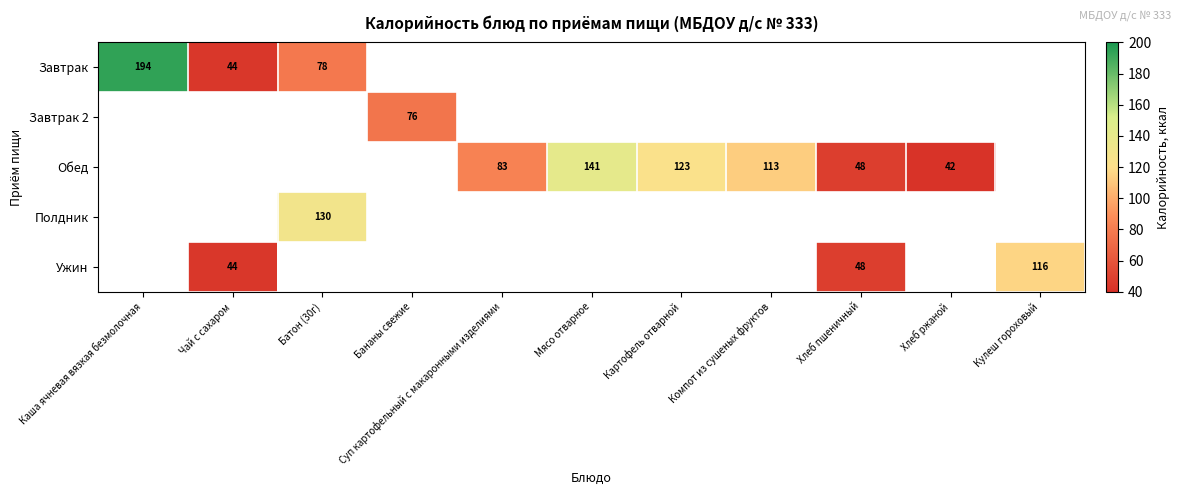

Is it true that Обед equals 48 at Хлеб пшеничный?

True